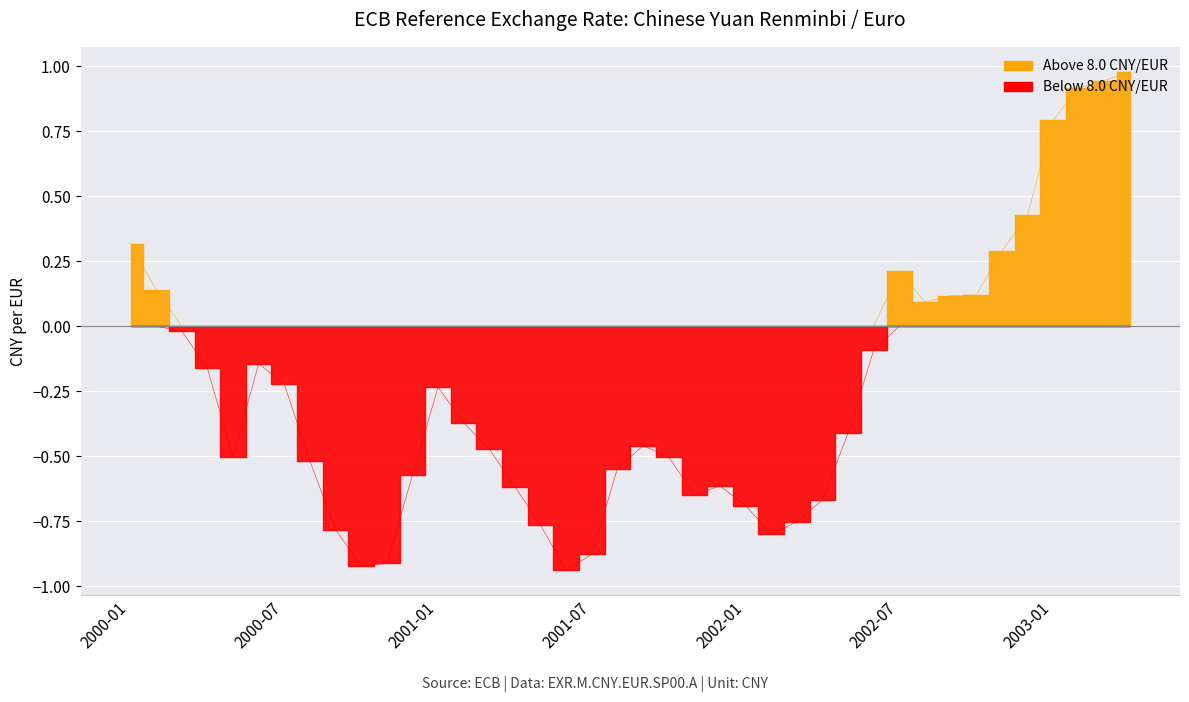

What is the ratio of the value at 2001-08 to the value at 2000-08?

1.0